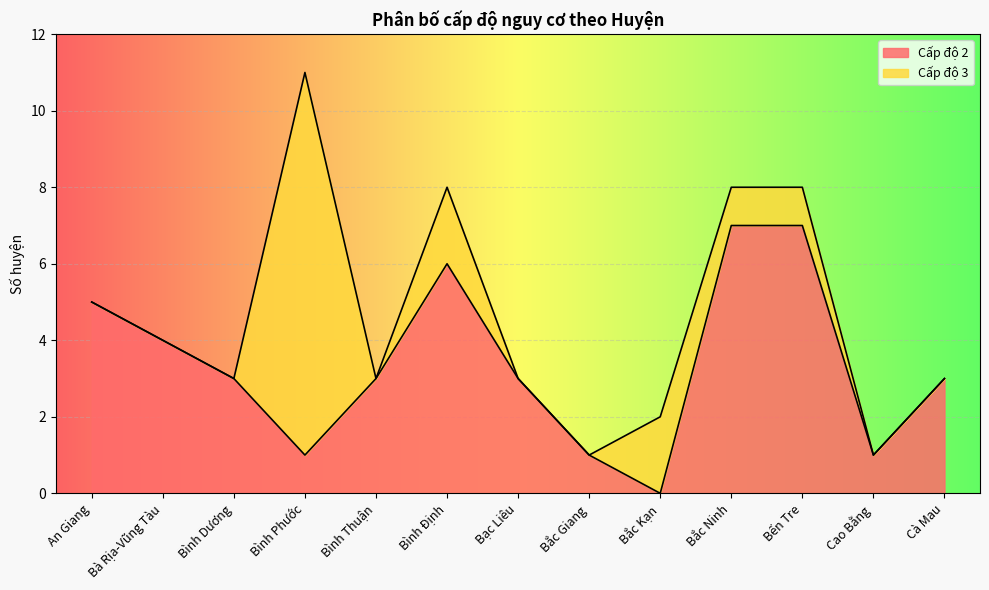

What is the change in value from Bình Định to Bến Tre?

+1